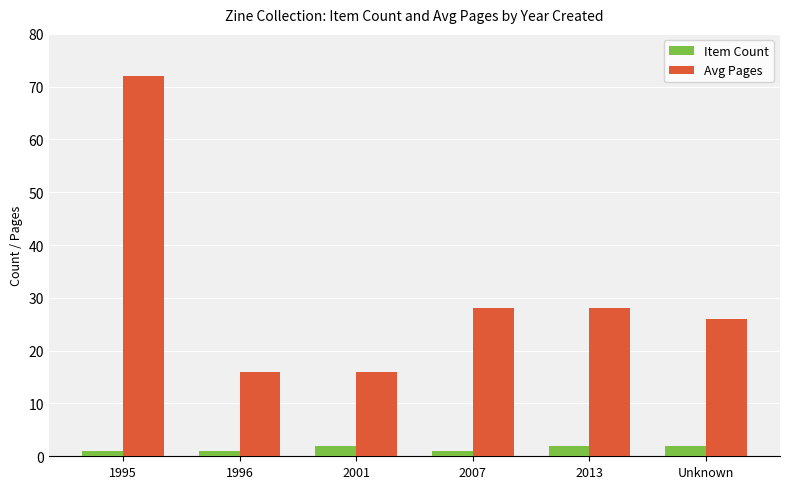

The Item Count series shows 2 at 2001. True or false?

True